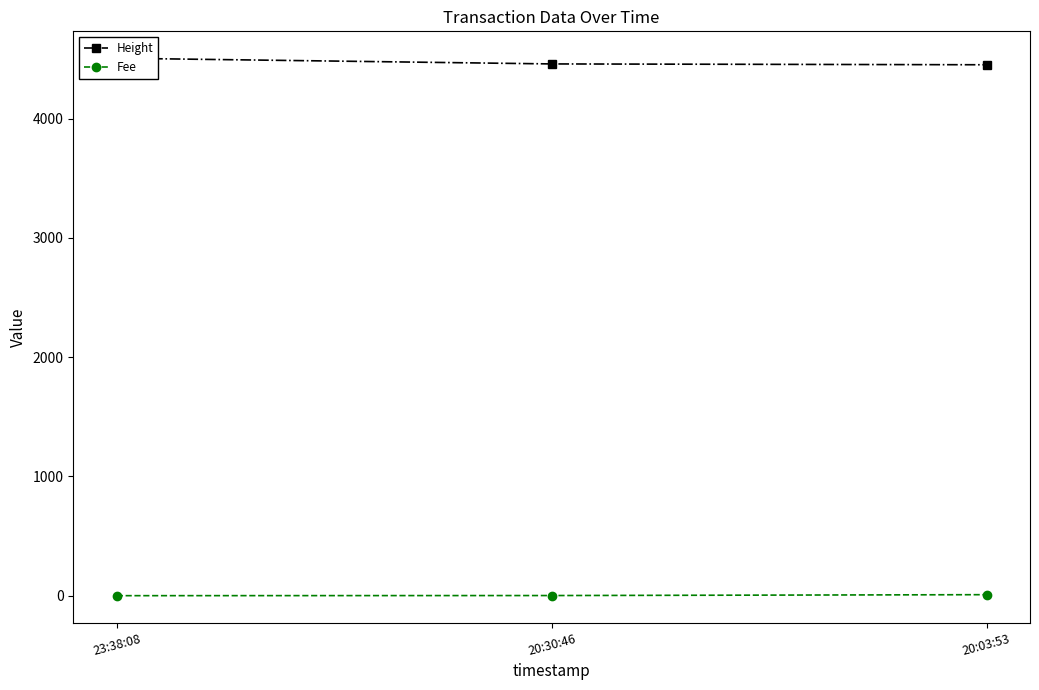

Which has a higher value, 23:38:08 or 20:30:46?

23:38:08